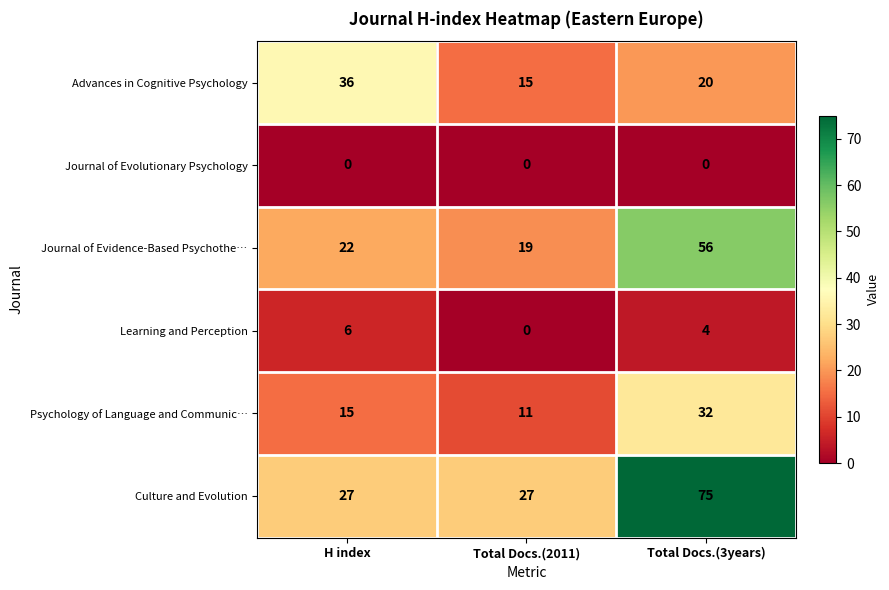

Between H index and Total Docs.(3years), which series saw the biggest shift?

Culture and Evolution